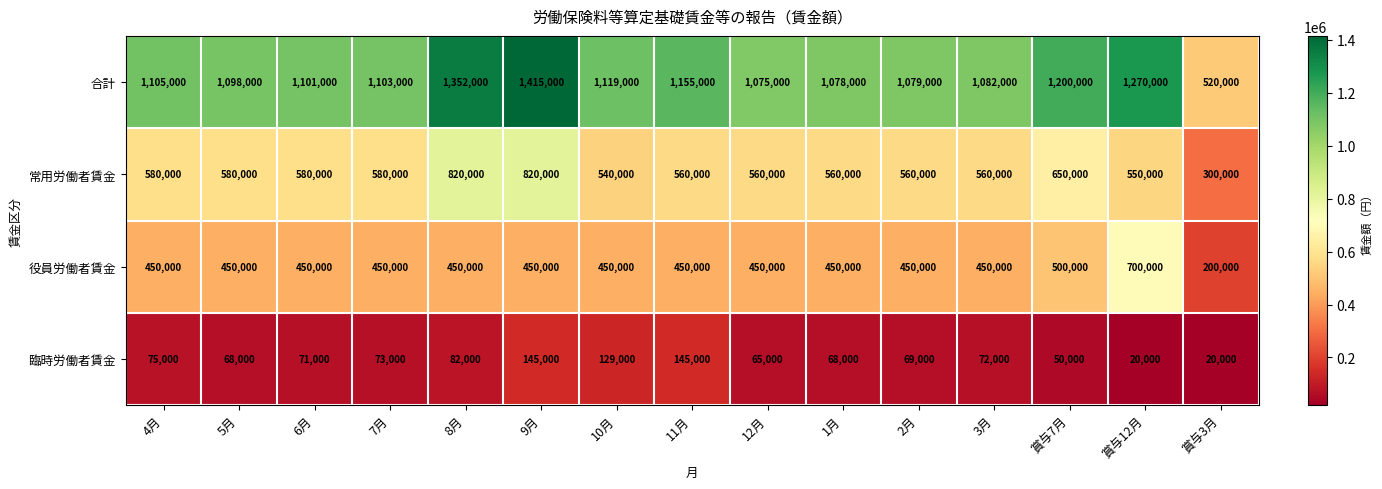

At how many categories does at least one series exceed 276814?

15